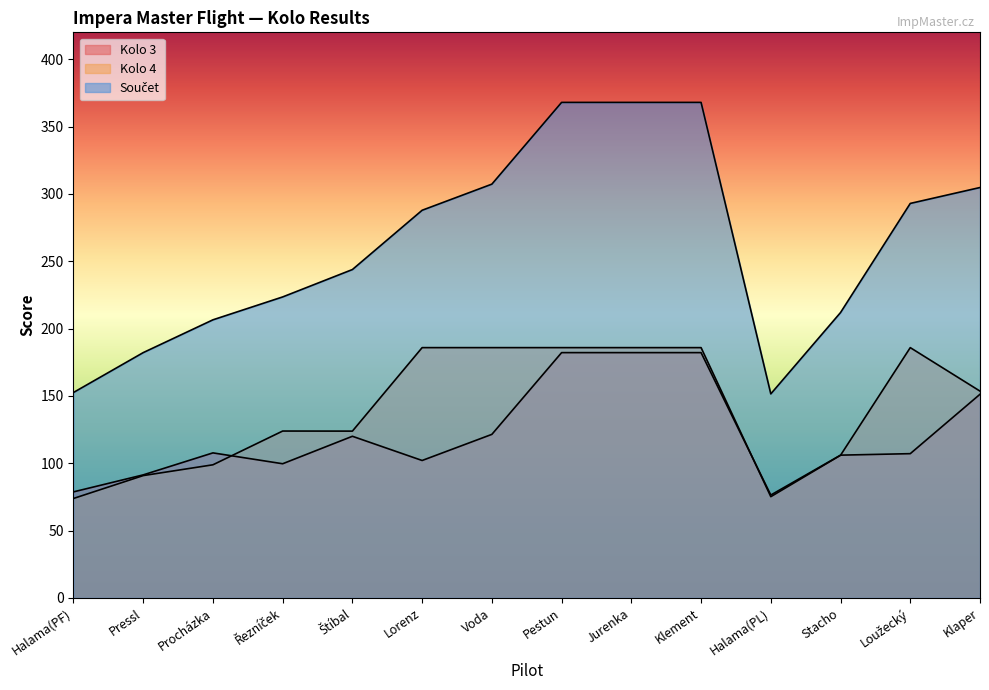

Between Pressl and Klaper, which series saw the biggest shift?

Součet